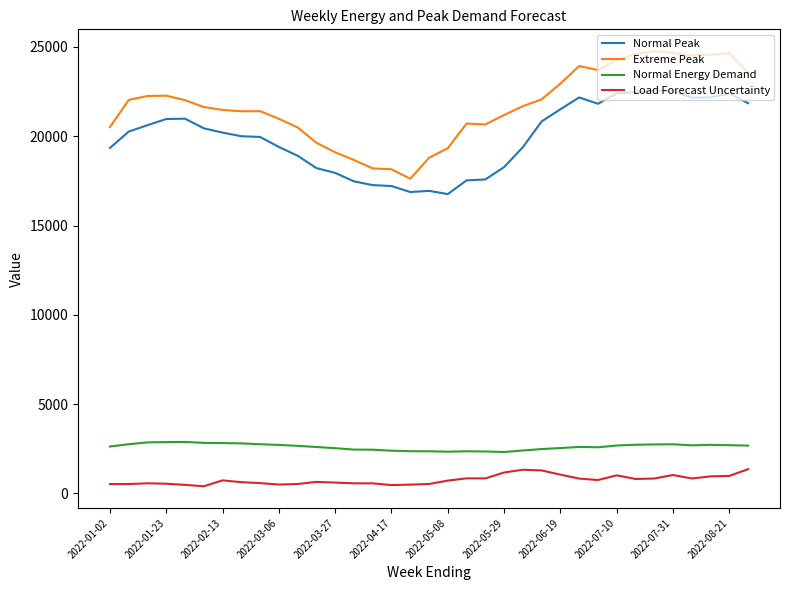

Which series has the largest total across all categories?

Extreme Peak